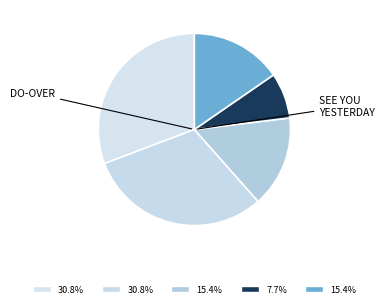

How many slices are in this pie chart?

5